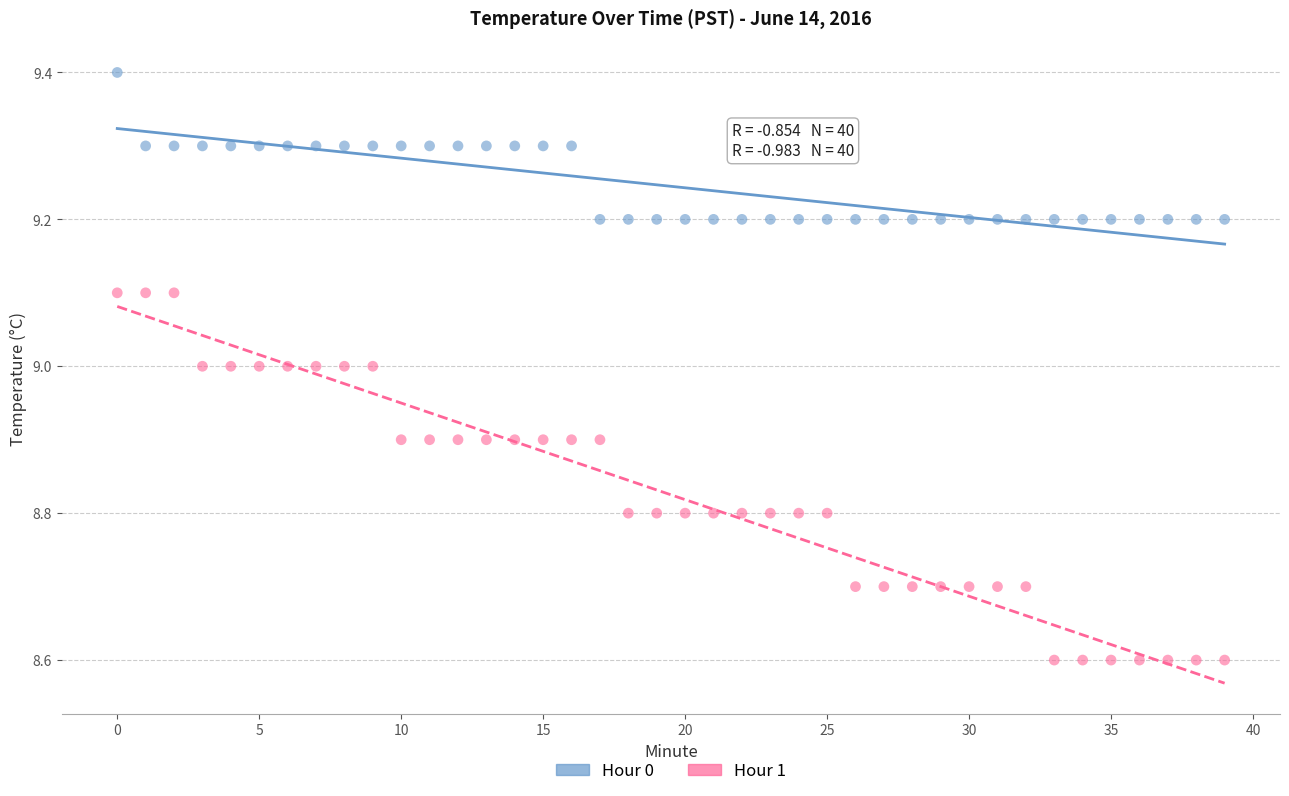

Across all data points, what is the range of Y values (max minus min)?

0.8